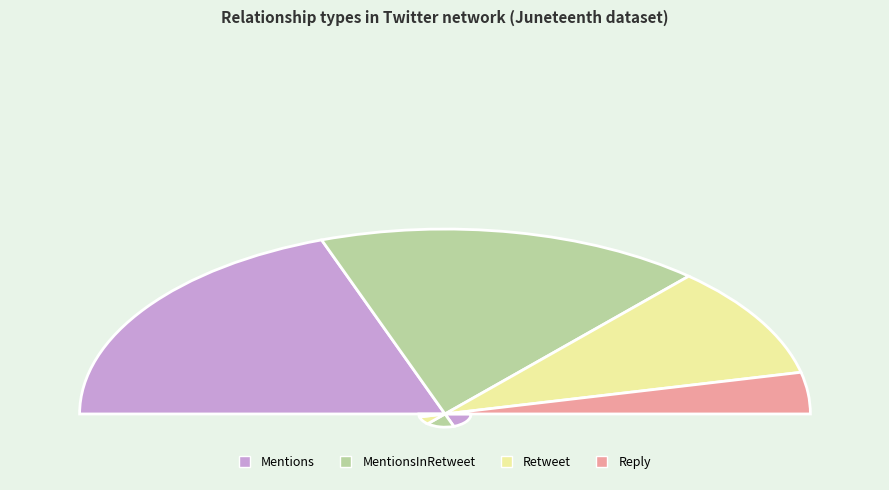

What percentage do Mentions and Retweet together represent?

58.6%